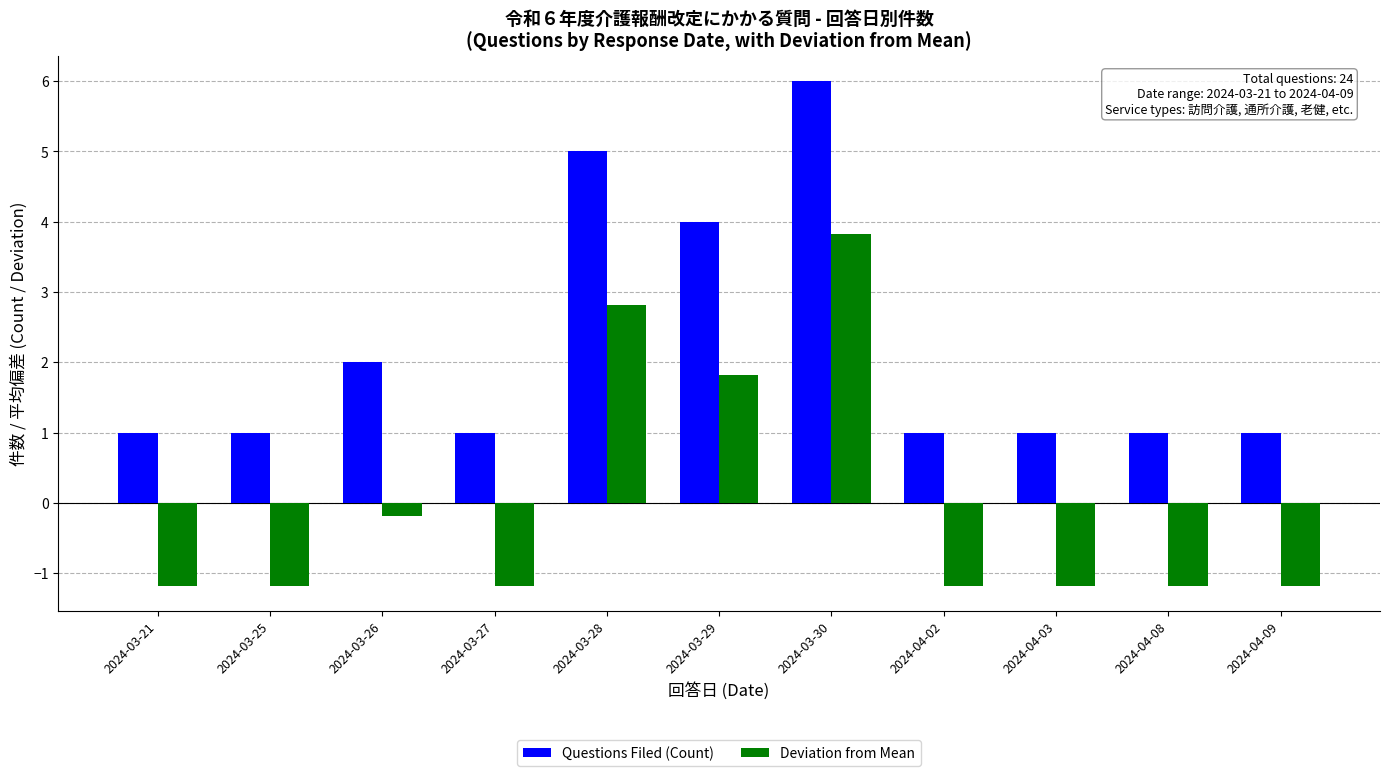

Does the chart contain any negative values?

Yes